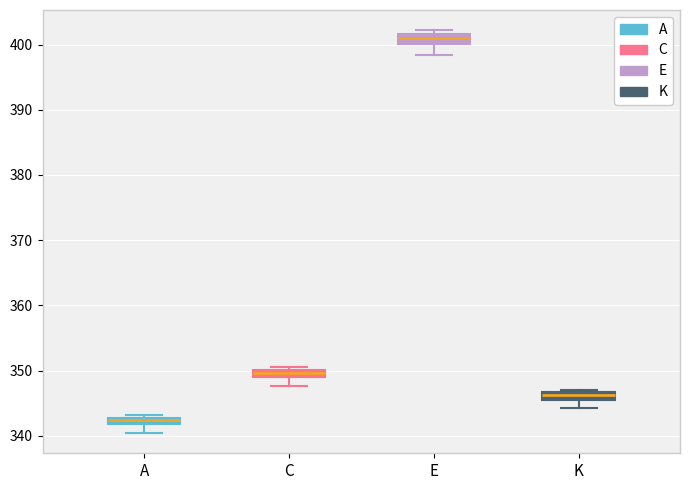

Which box has the lowest median line?

A